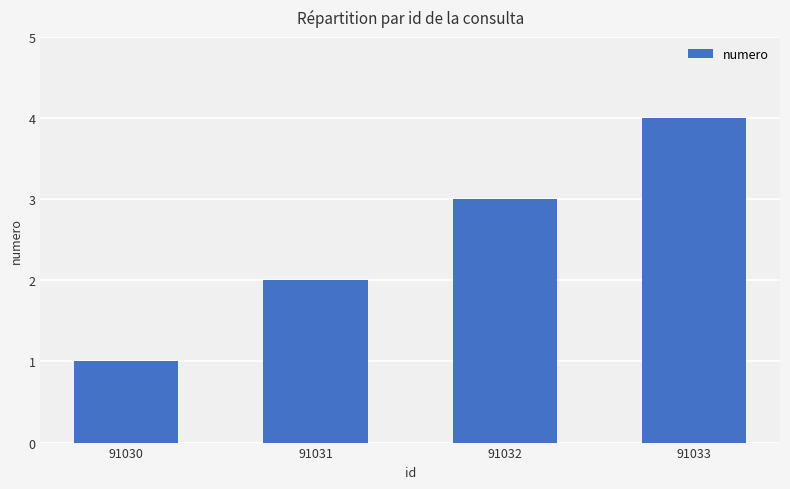

Reading right to left, what are all the values shown in this chart?

4	3	2	1